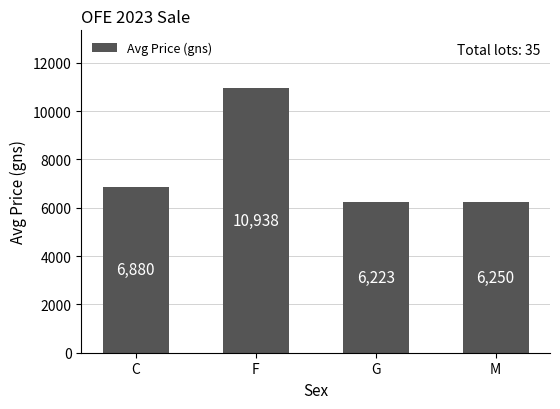

The value at F is 4564. True or false?

False